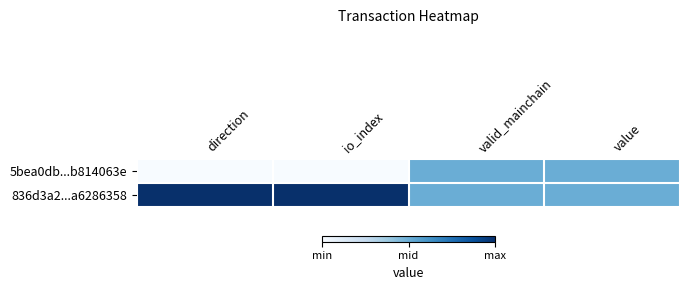

Reading left to right, extract all data points from this chart.

5bea0db...b814063e: direction=0.0	io_index=0.0	valid_mainchain=0.5	value=0.5
836d3a2...a6286358: direction=1.0	io_index=1.0	valid_mainchain=0.5	value=0.5